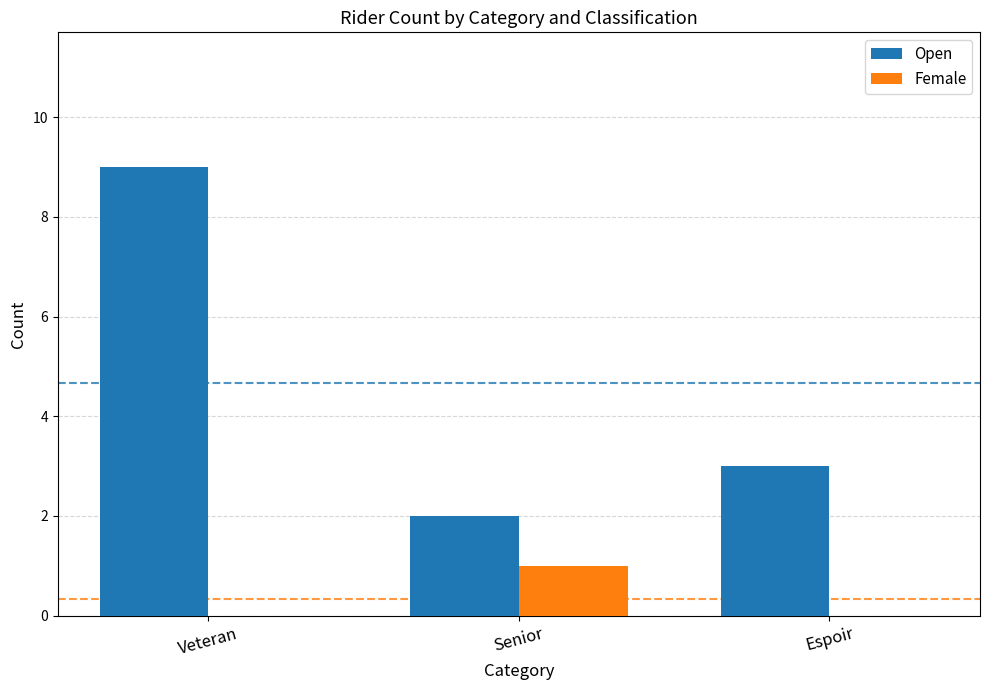

How many groups of bars are there?

3